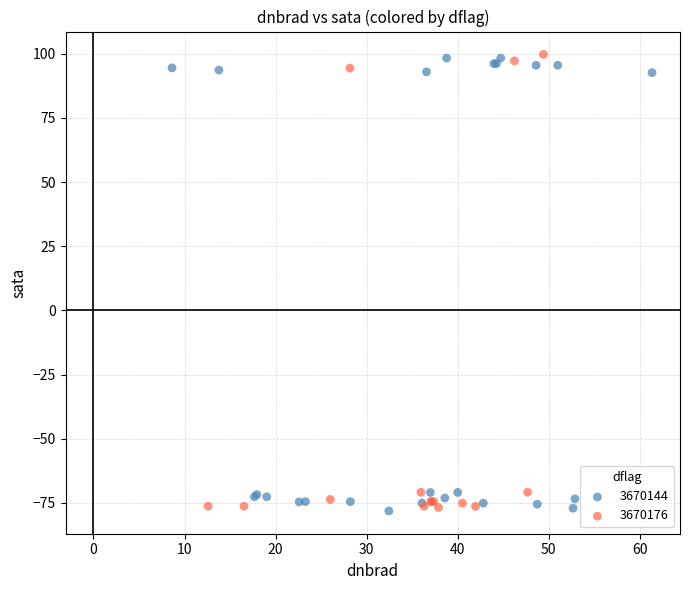

What are all the series names shown in the legend?

3670144, 3670176